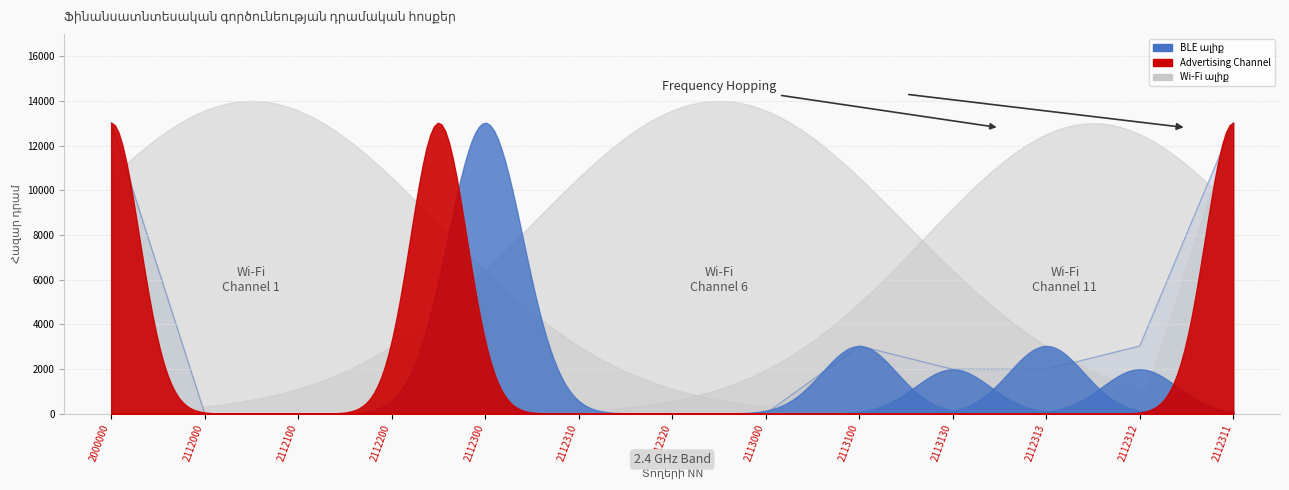

What is the average value of the Հաստատված (ճշտված) Առաջին եռամսյակ series?

2237.0